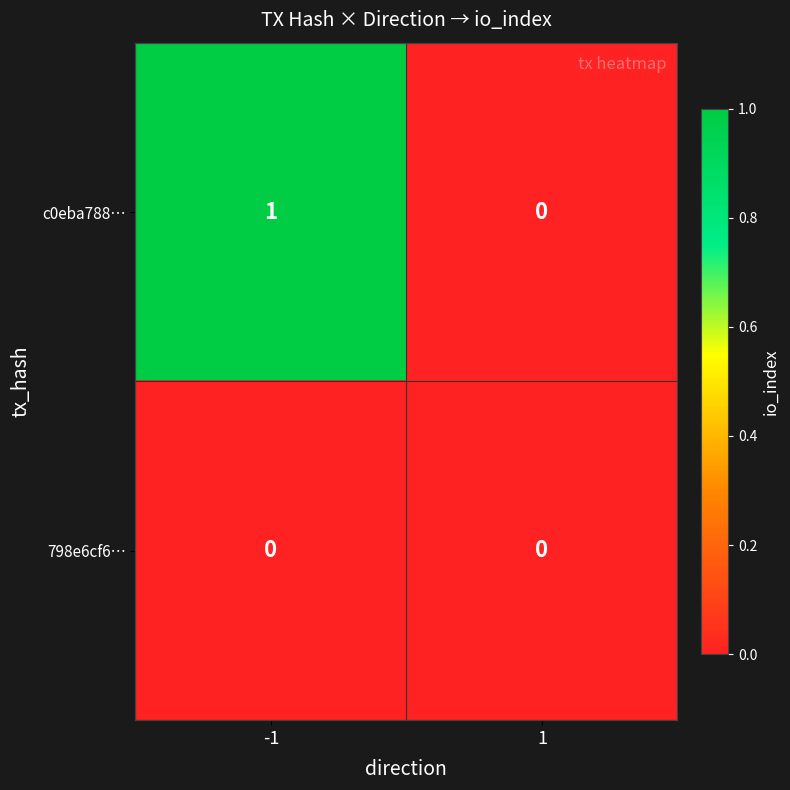

Rank the series at -1 from lowest to highest value.

798e6cf6…, c0eba788…